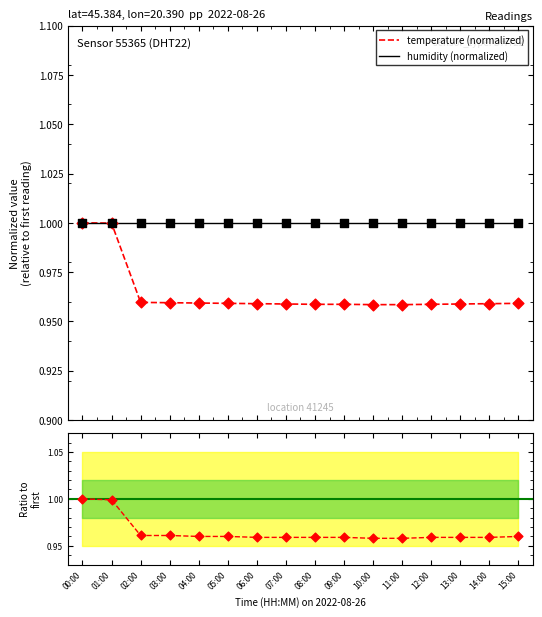

Which series contains the lowest Y value?

temp ratio